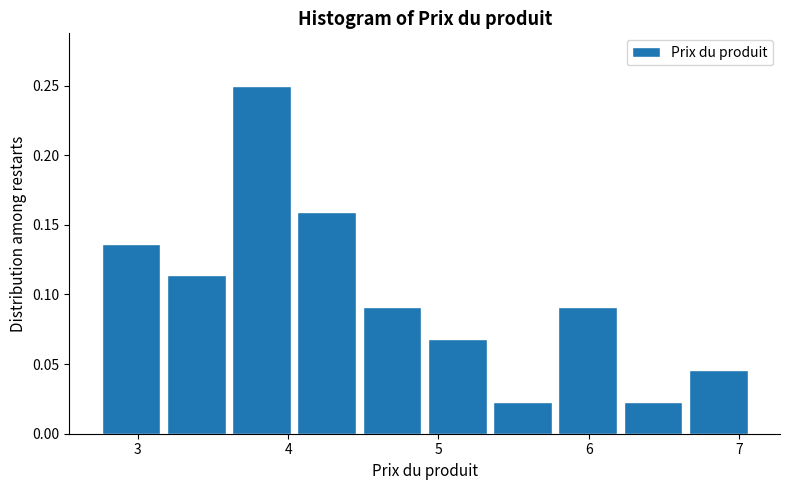

Reading left to right, list every bar in this chart as the range it spans on the x-axis followed by its height. Neither the bar edges nor the heights are printed on the chart, so give them approximately, as read against the axes.

2.8 to 3.2: 0.135
3.2 to 3.6: 0.115
3.6 to 4.1: 0.250
4.1 to 4.5: 0.160
4.5 to 4.9: 0.090
4.9 to 5.4: 0.070
5.4 to 5.8: 0.025
5.8 to 6.2: 0.090
6.2 to 6.7: 0.025
6.7 to 7.1: 0.045